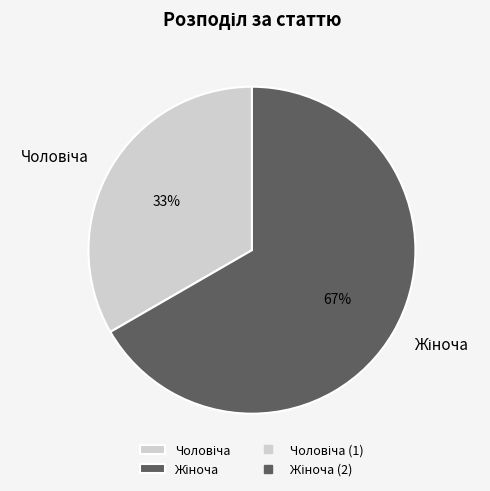

Is there a majority slice in this chart?

Yes